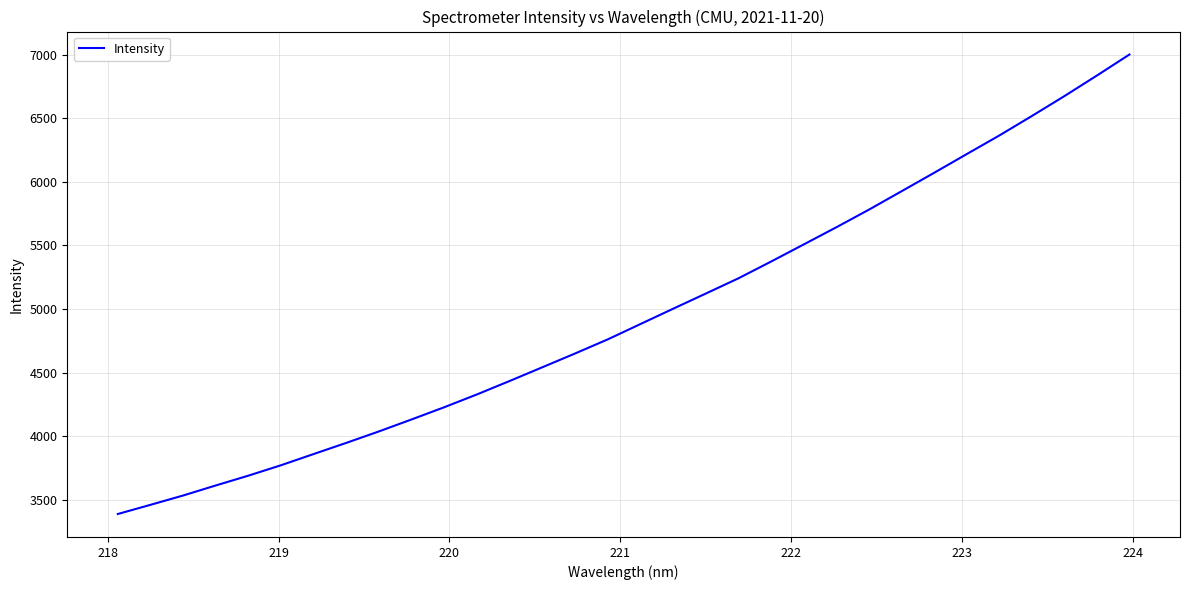

What is the difference between the maximum and minimum values?

3614.4